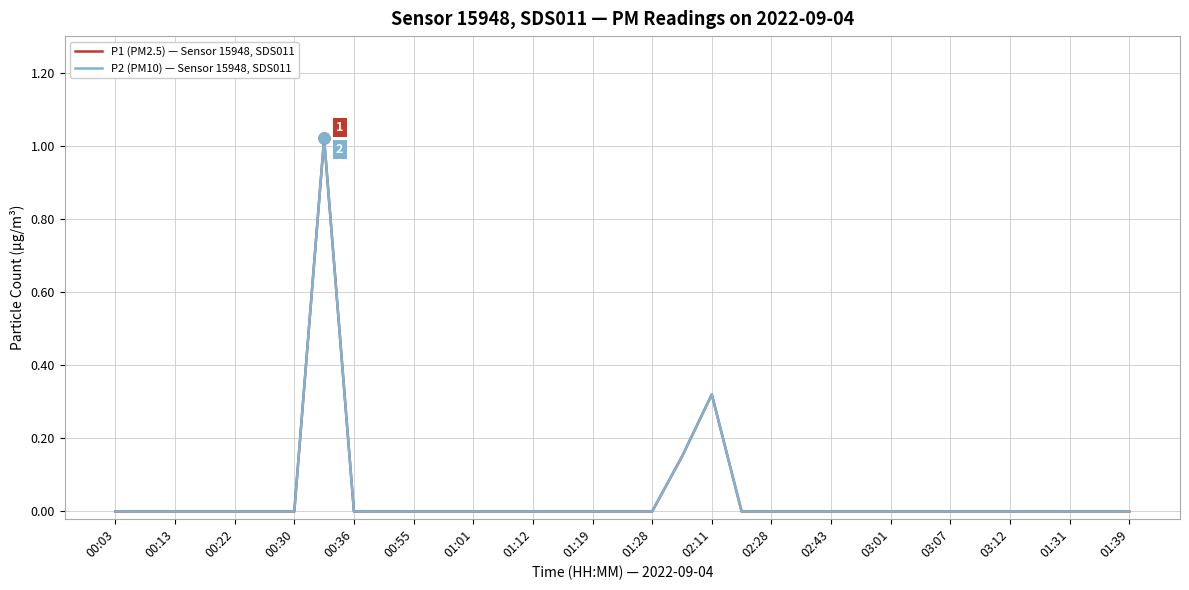

Which series has the largest range (max minus min)?

P1 (PM2.5) — Sensor 15948, SDS011